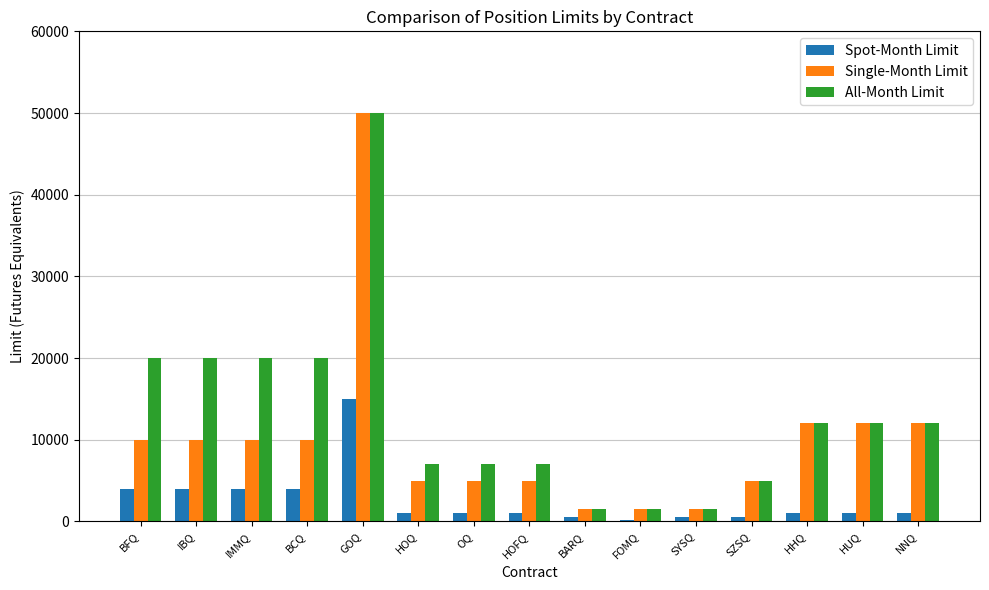

What is the total value across all series at HHQ?

25000